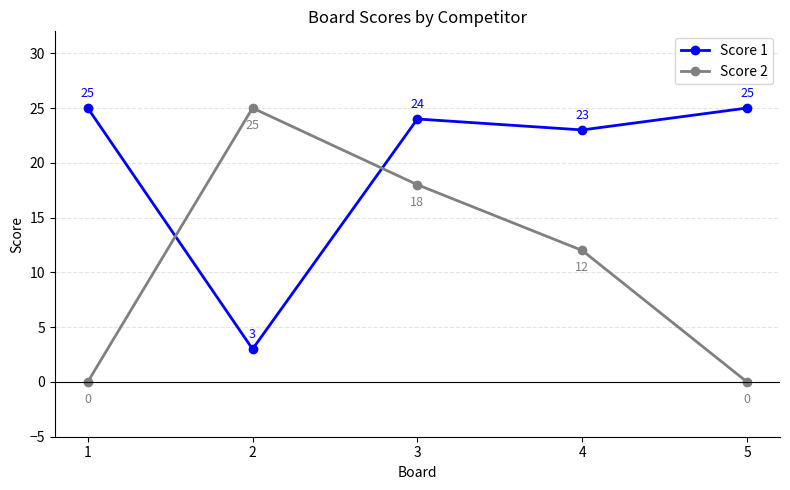

Between 2 and 4, which series saw the biggest shift?

Score 1